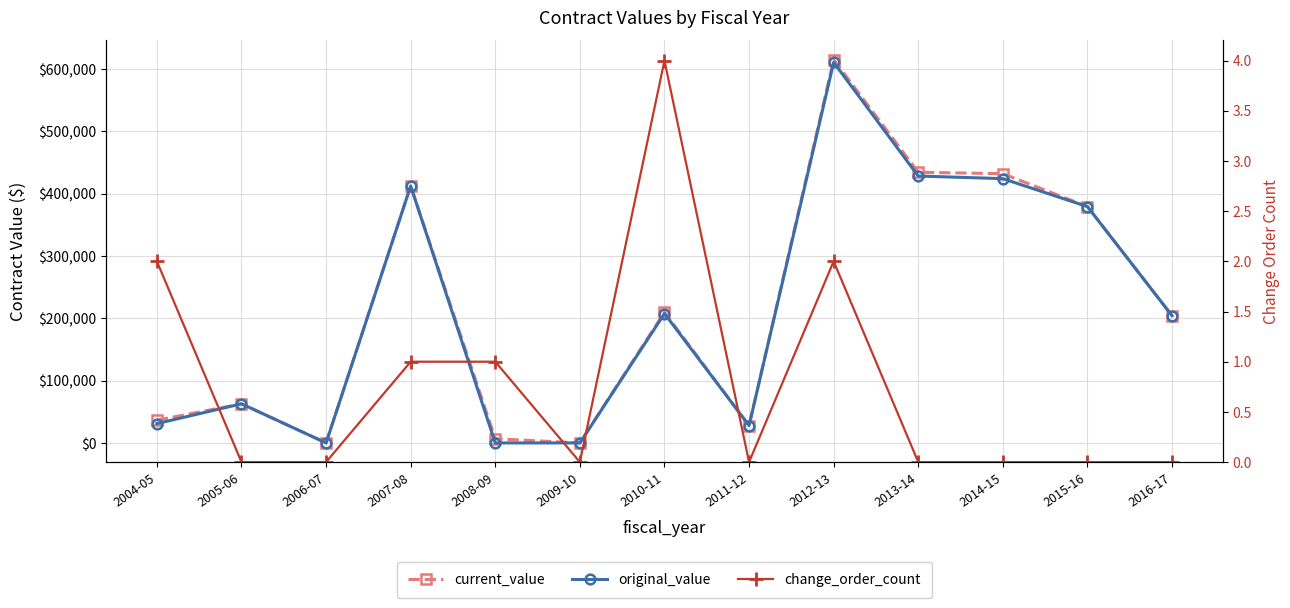

What is the label of the 1st point from the left?

2004-05